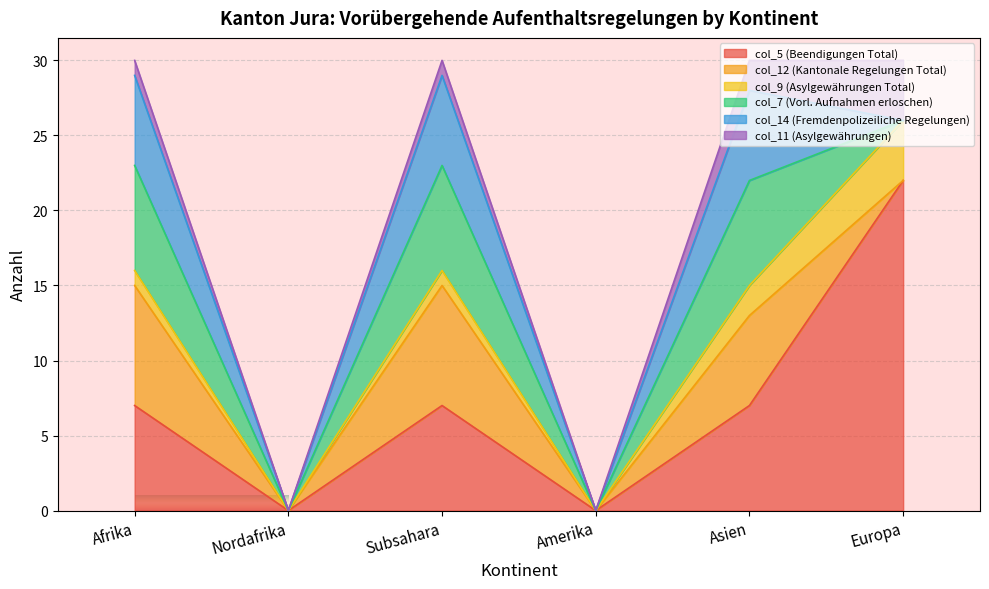

What is the label of the 4th point from the left?

Amerika